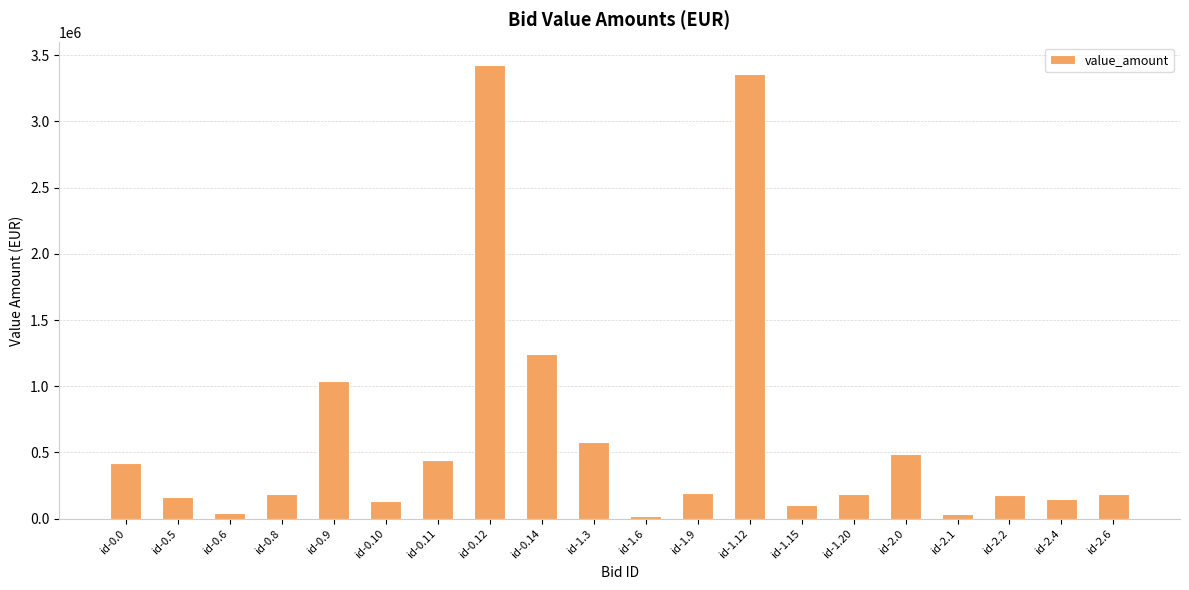

At which label is the value closest to 1722695?

id-0.14